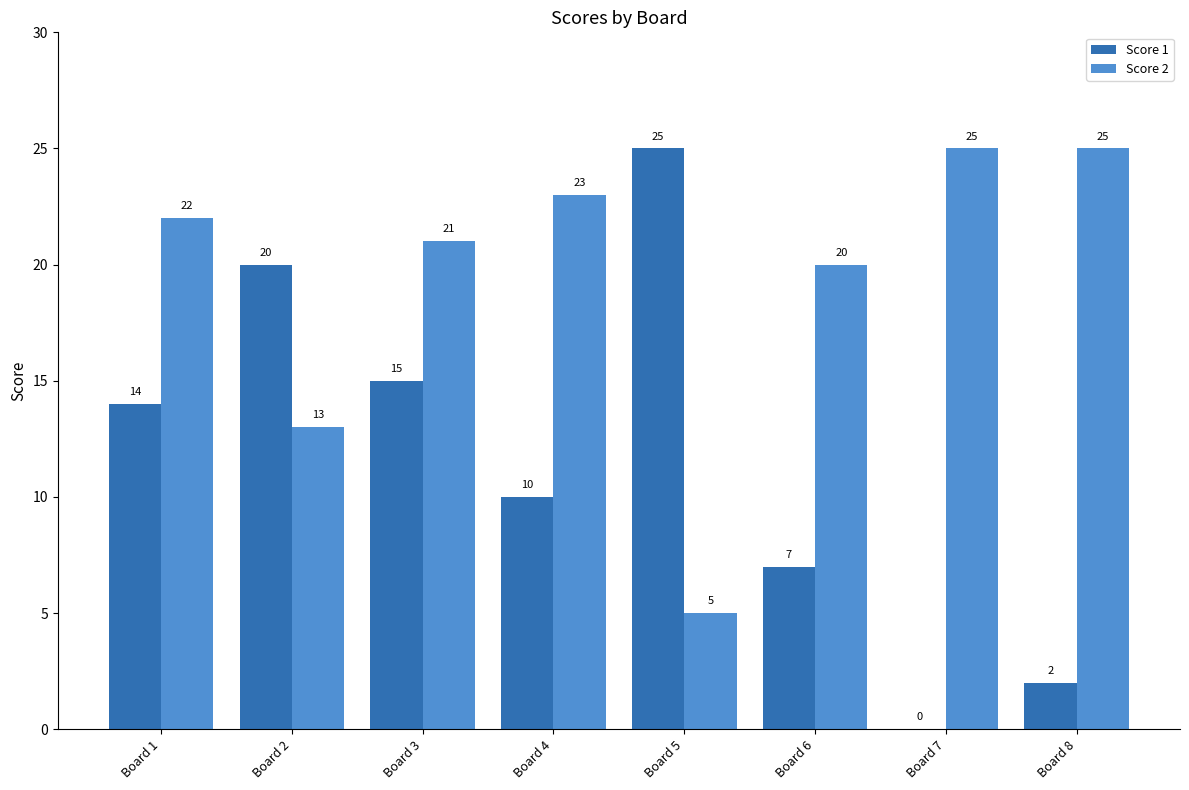

Reading left to right, extract all data points from this chart.

Score 1: Board 1=14	Board 2=20	Board 3=15	Board 4=10	Board 5=25	Board 6=7	Board 7=0	Board 8=2
Score 2: Board 1=22	Board 2=13	Board 3=21	Board 4=23	Board 5=5	Board 6=20	Board 7=25	Board 8=25